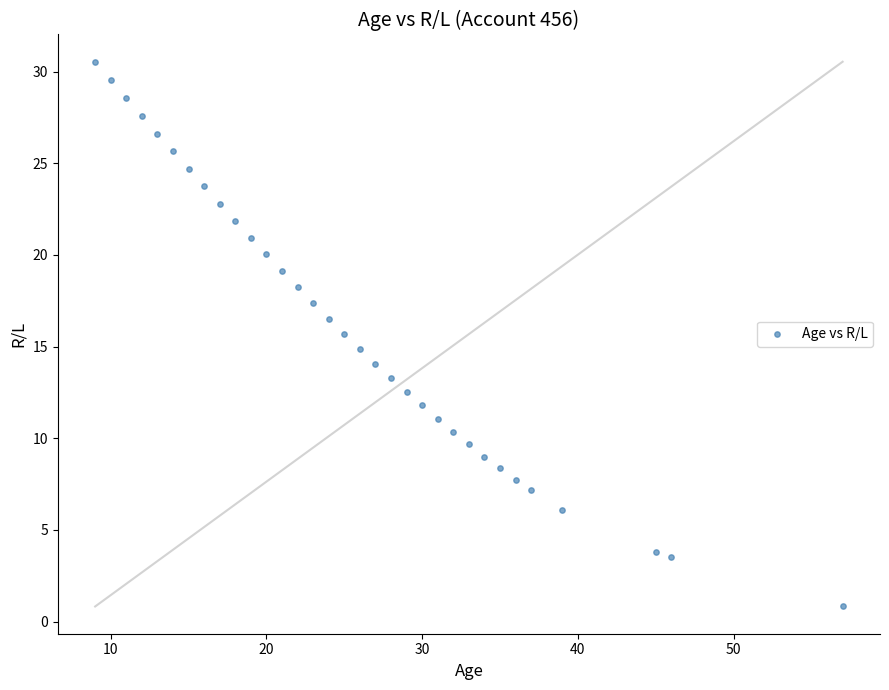

What is the range of X values (max minus min)?

48.0